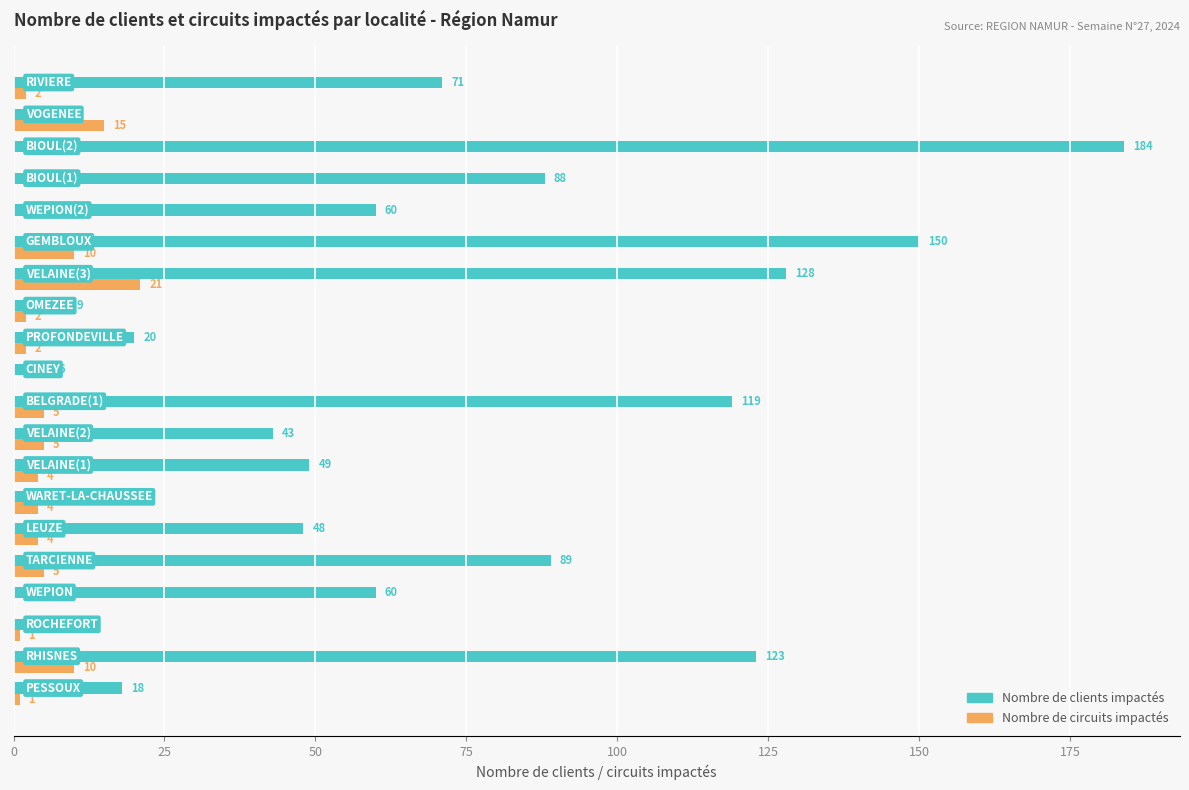

What is the average value of the Nombre de circuits impactés series?

5